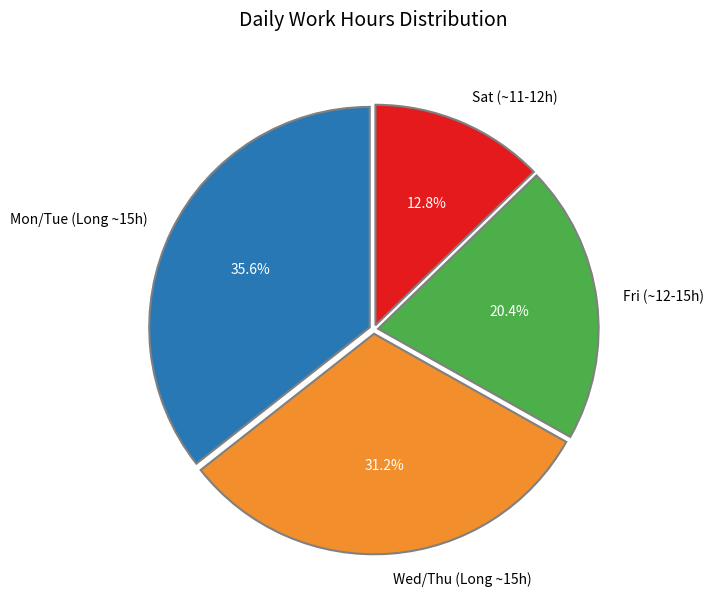

Rank the categories by value from lowest to highest.

Sat (~11-12h), Fri (~12-15h), Wed/Thu (Long ~15h), Mon/Tue (Long ~15h)